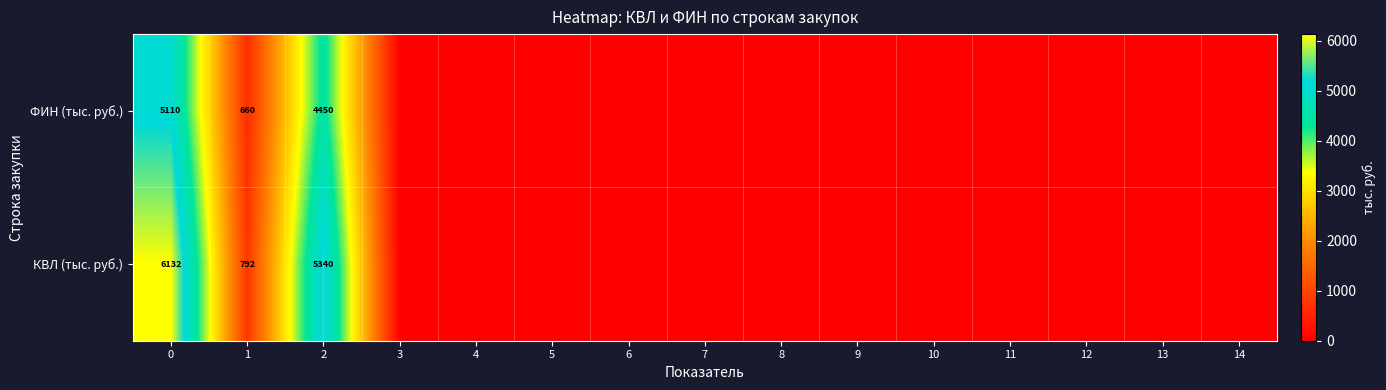

How many series are shown in this chart?

2